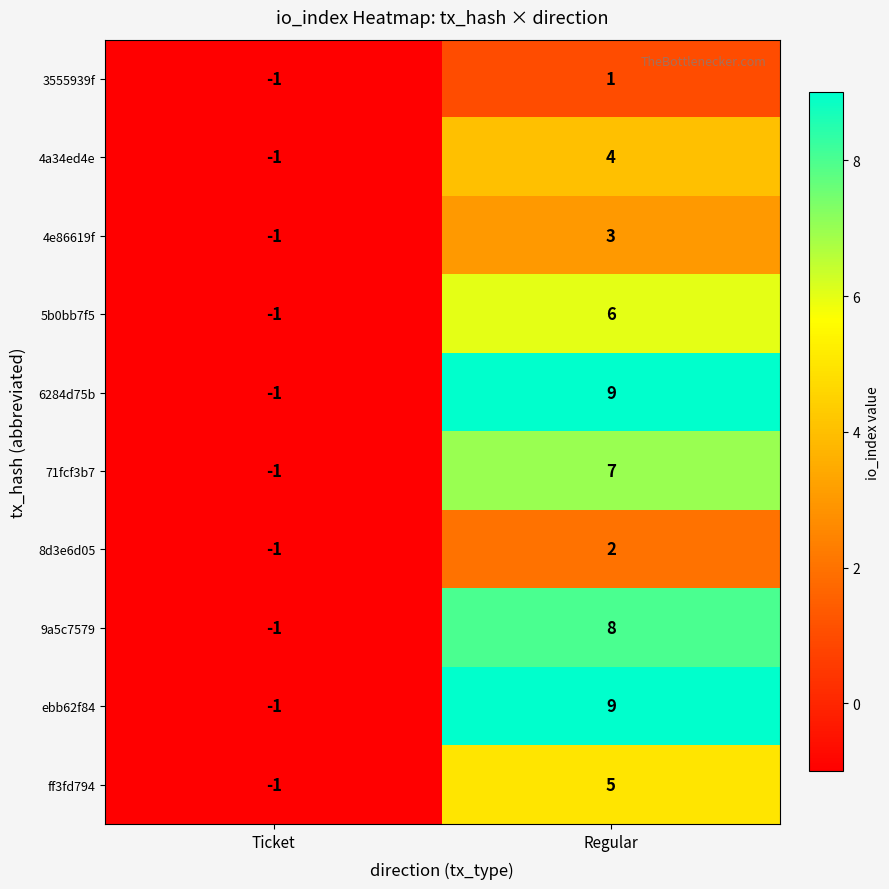

What is the spread (max minus min) of values at Regular?

8